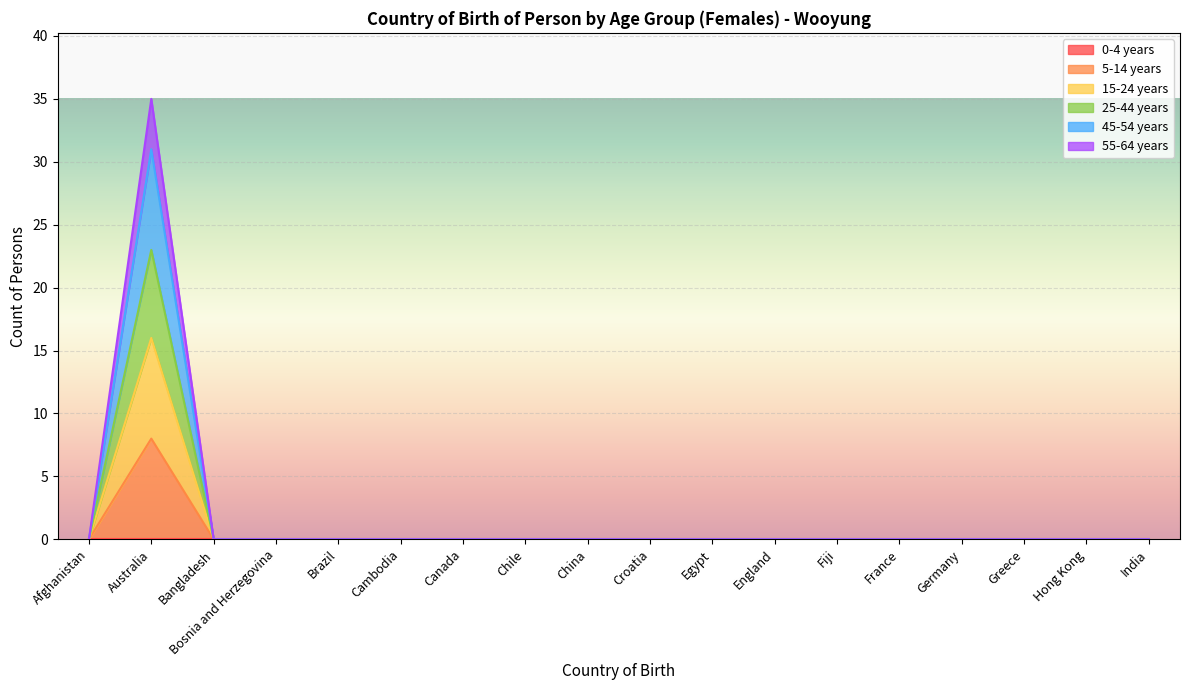

What is the difference between the maximum and minimum values in the 55-64 years series?

35